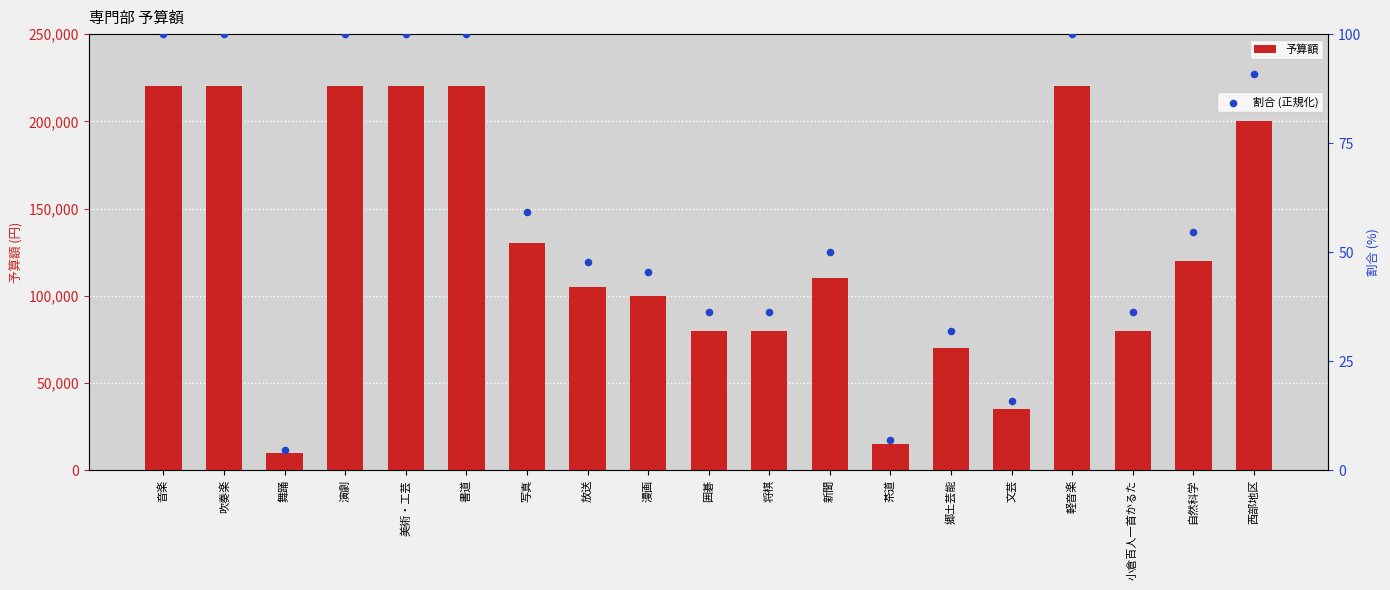

At which category is the sum across all series the highest?

音楽